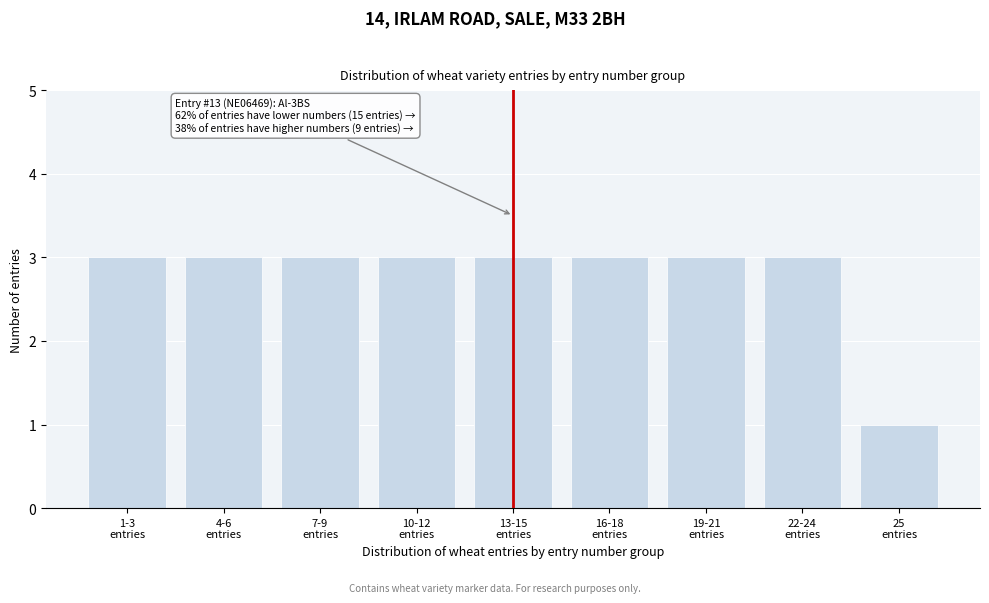

Reading left to right, what are all the values shown in this chart?

3	3	3	3	3	3	3	3	1